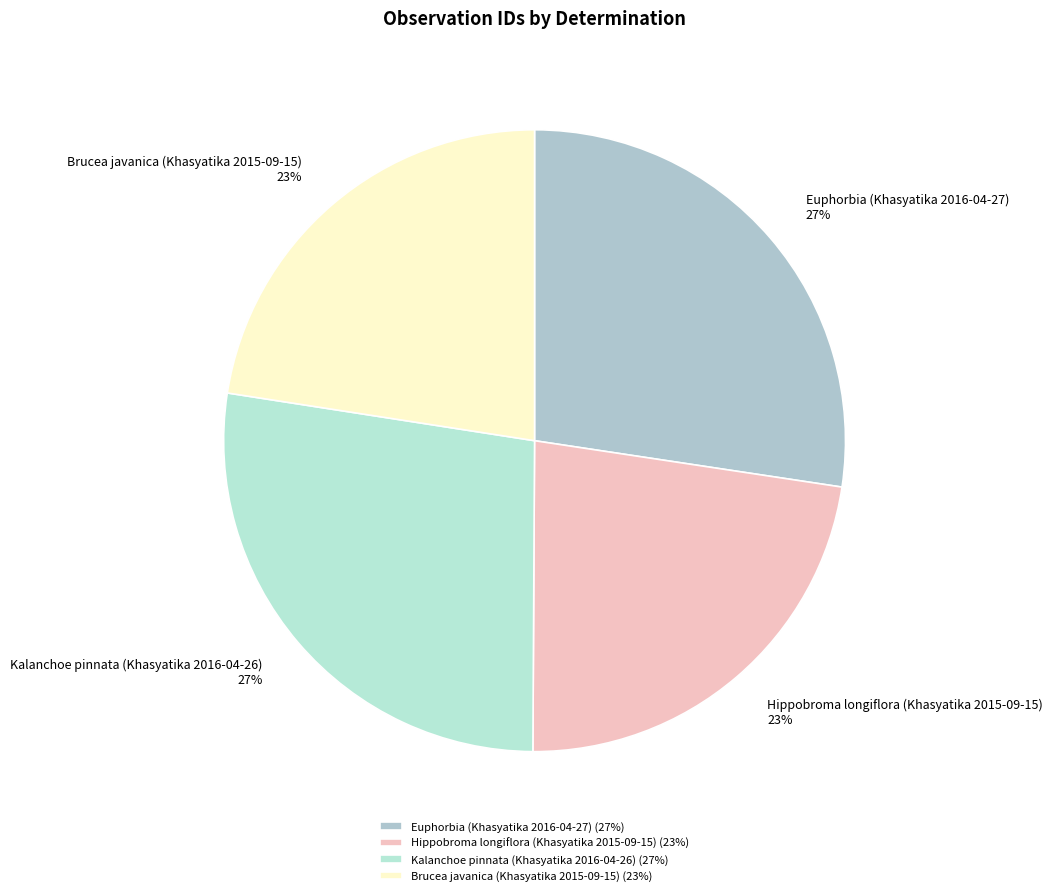

Which category has the biggest portion of the pie?

Euphorbia (Khasyatika 2016-04-27)